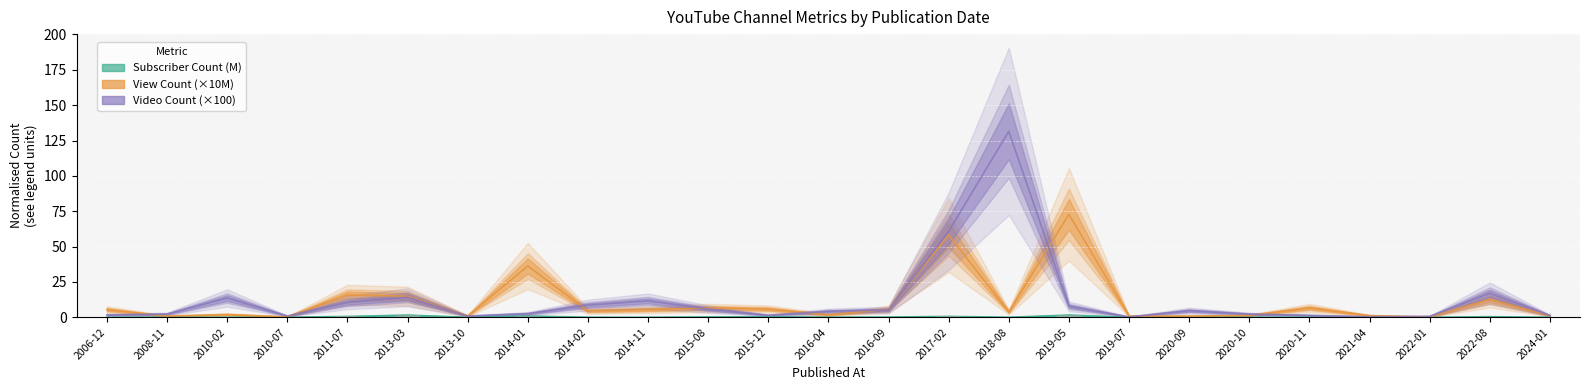

What is the sum of all view_count values?

266.6